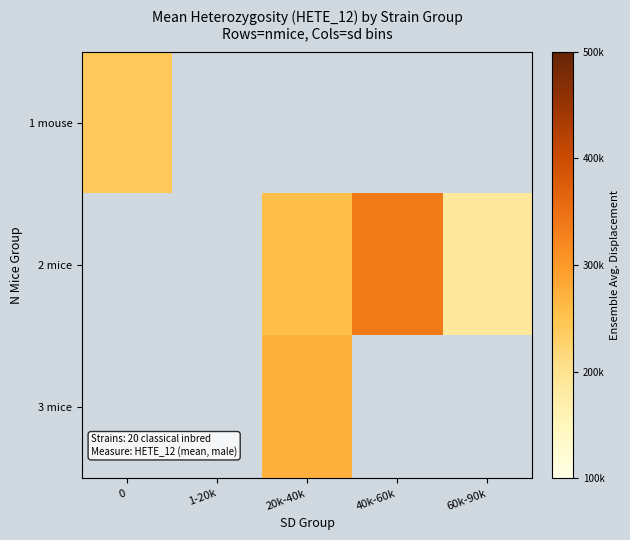

List the labels in order of 2 mice value, largest first.

0, 1-20k, 40k-60k, 20k-40k, 60k-90k